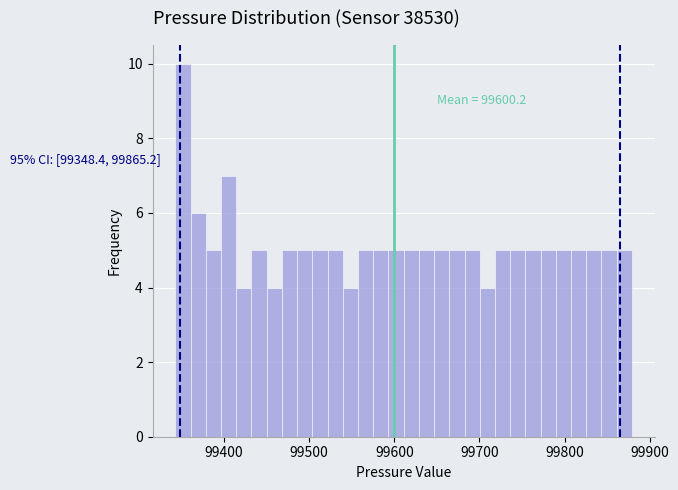

Read against the x-axis, roughly where is the centre of the tallest bar?

99350